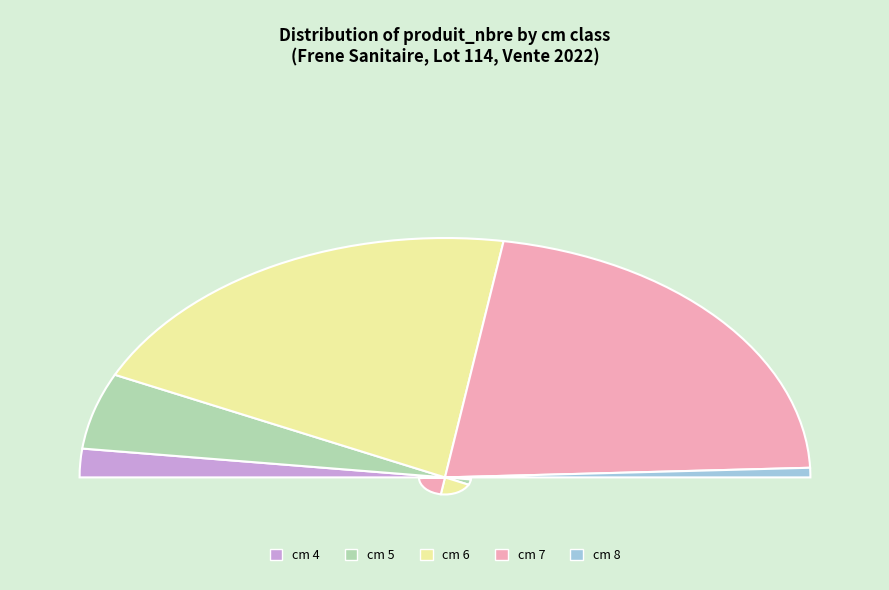

What is the change in value from 7 to 8?

-33